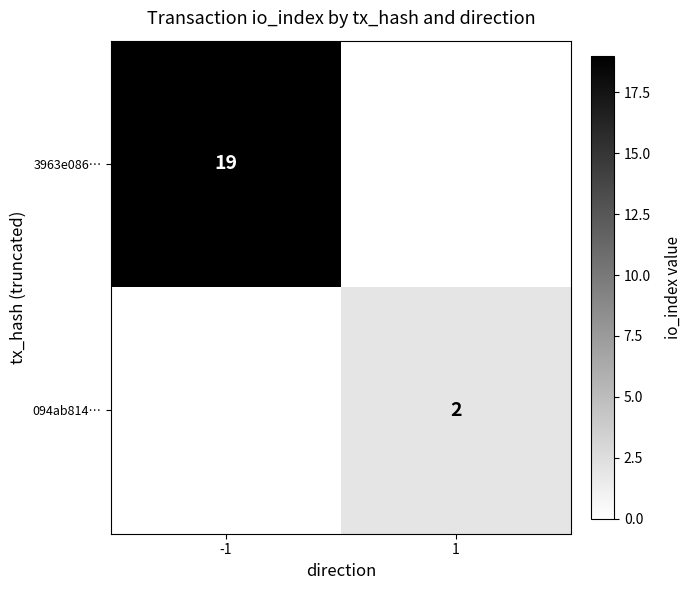

Is it true that 3963e086… equals 34 at -1?

False